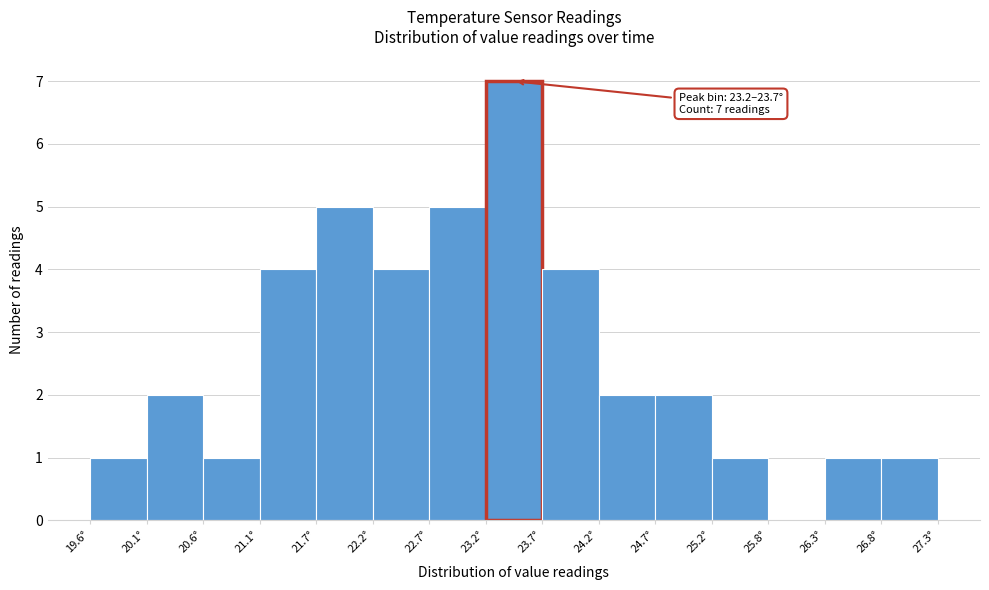

Over which range of the x-axis is the bar tallest?

23.2 to 23.7